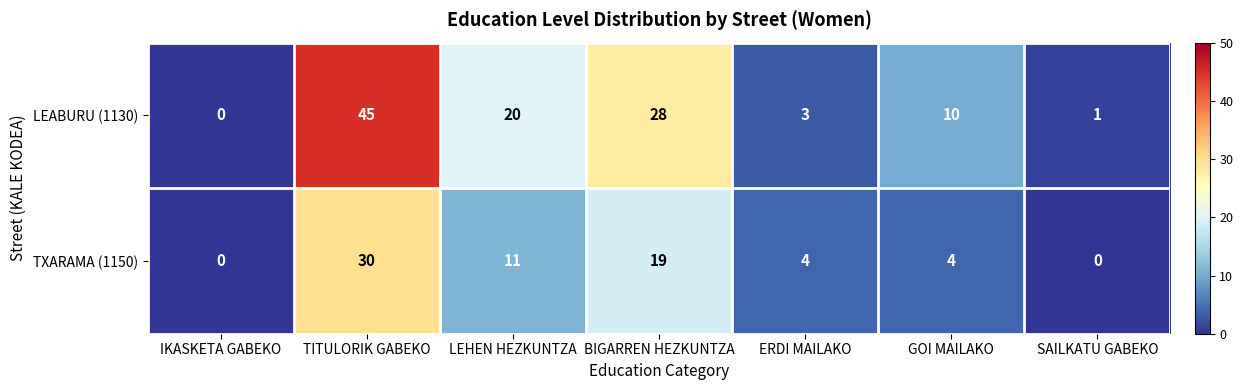

What is the maximum value shown in the chart?

45